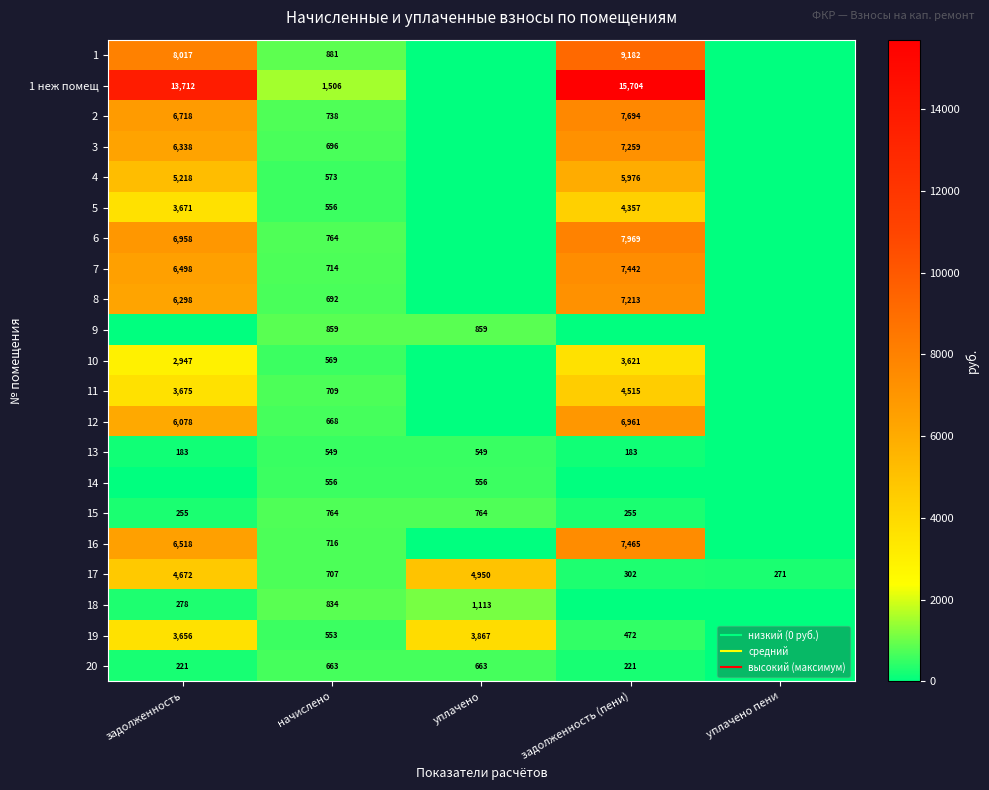

List the series in order of their peak value, lowest first.

13, 14, 20, 15, 9, 18, 10, 19, 5, 11, 17, 4, 12, 8, 3, 7, 16, 2, 6, 1, 1 неж помещ